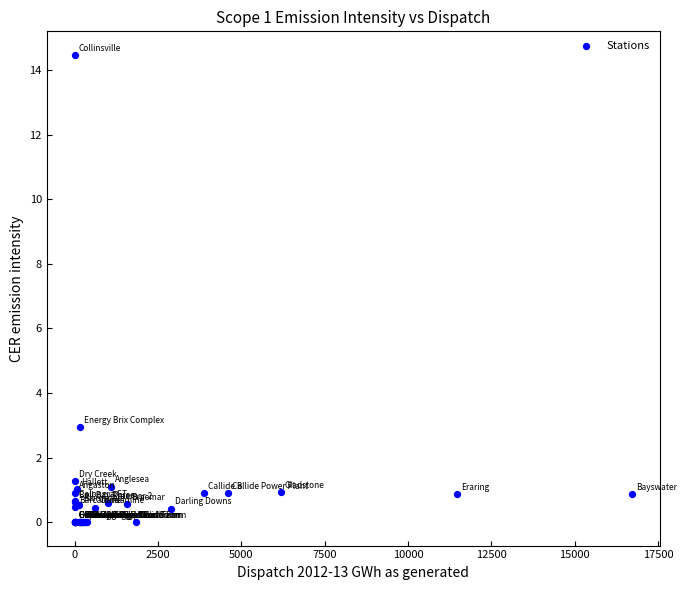

What Y value in the scatter plot is closest to 7?

2.9